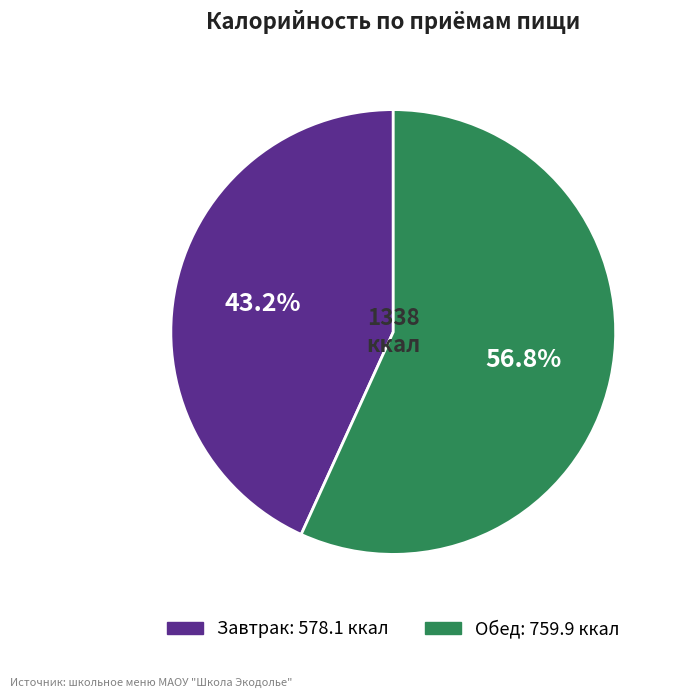

How many slices are in this pie chart?

2